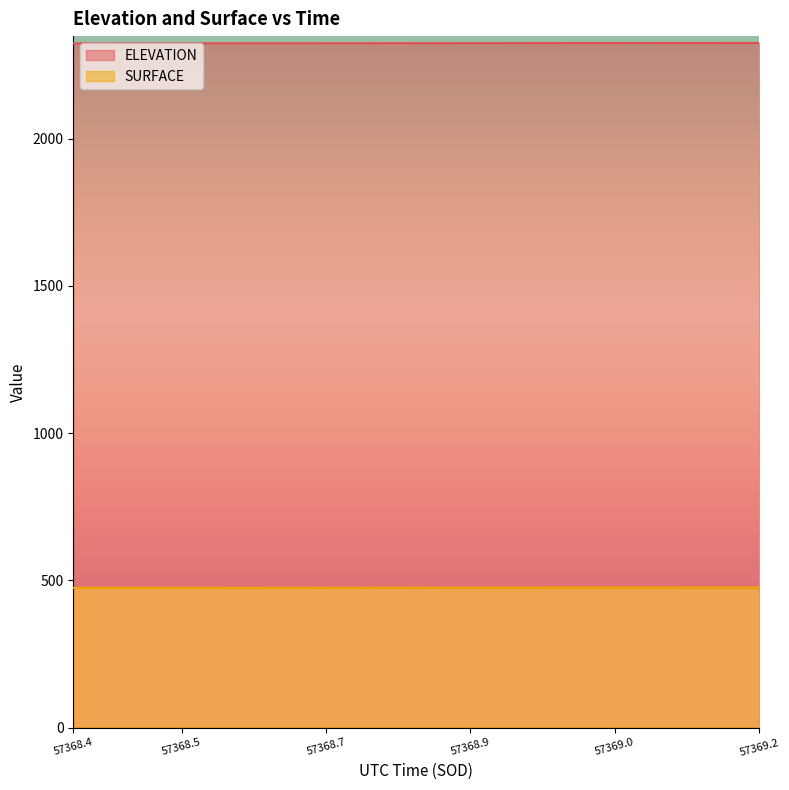

True or false: SURFACE and ELEVATION cross at least once.

False